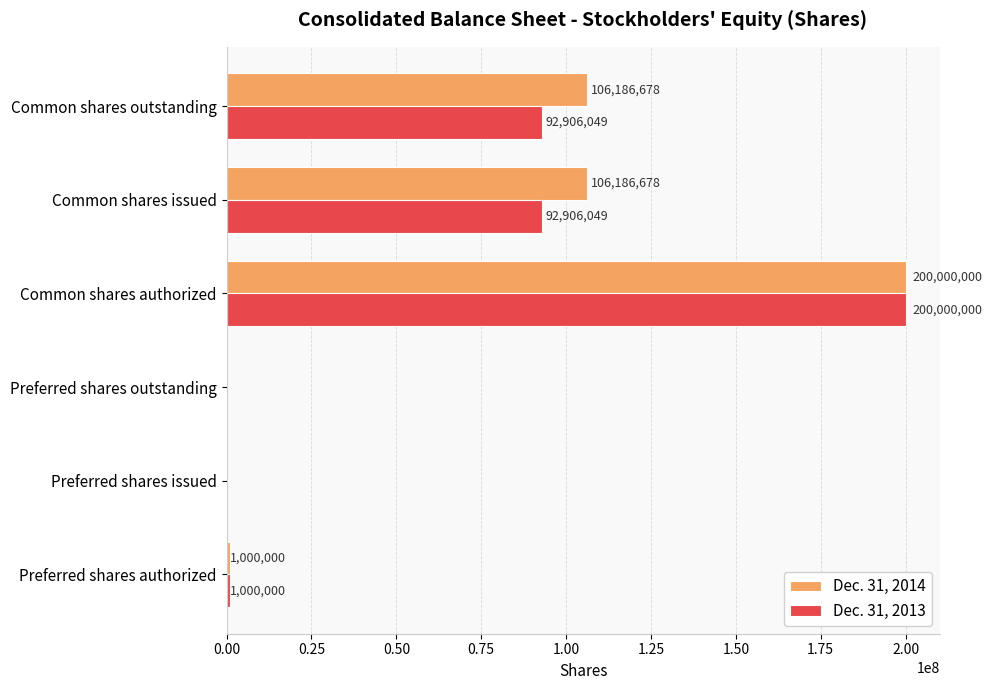

Read the Dec. 31, 2014 value at Common shares issued, to the nearest 10.

106186680